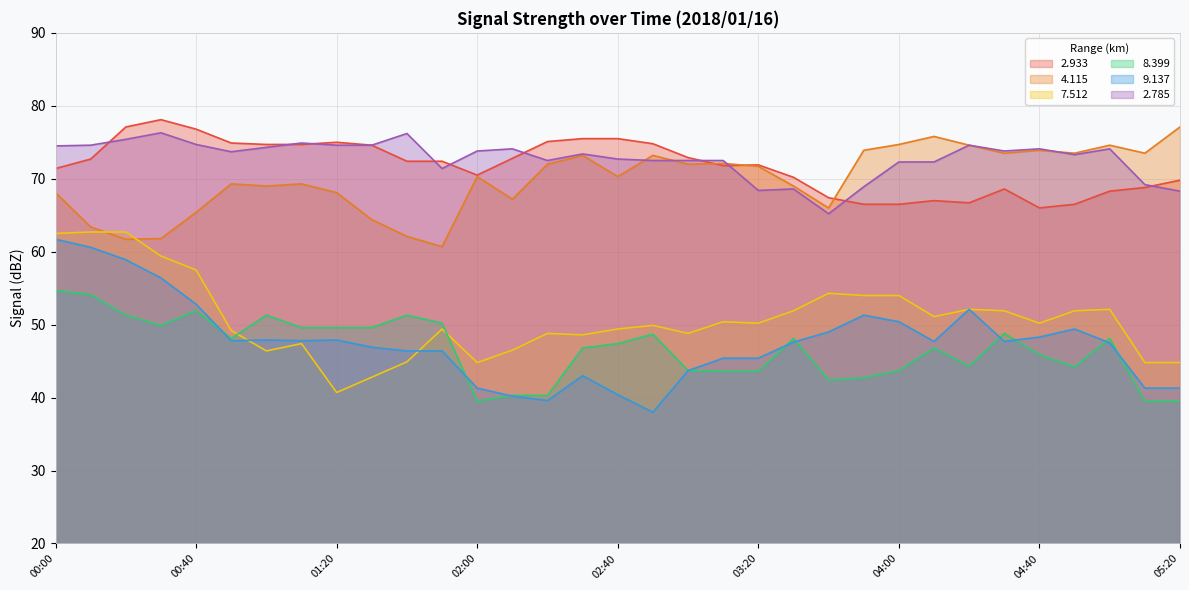

Is the value of 2.785 at 03:00 greater than the value of 7.512 at 01:00?

Yes